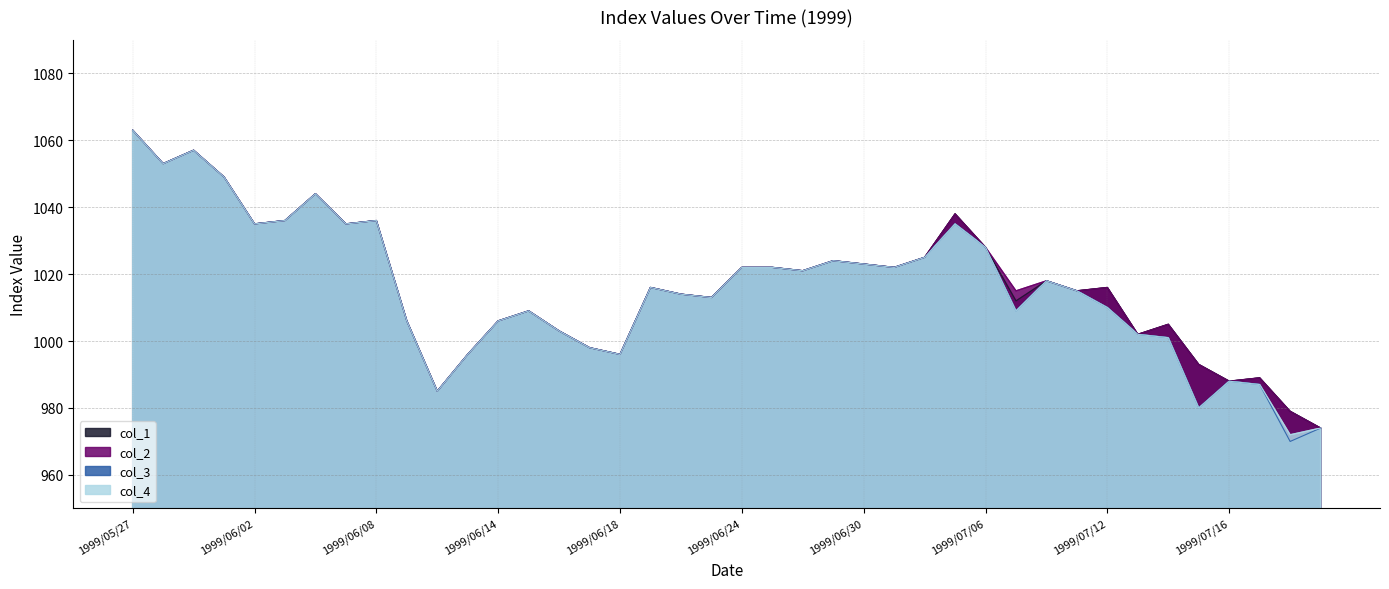

The value of col_1 at 1999/05/27 is 603. True or false?

False